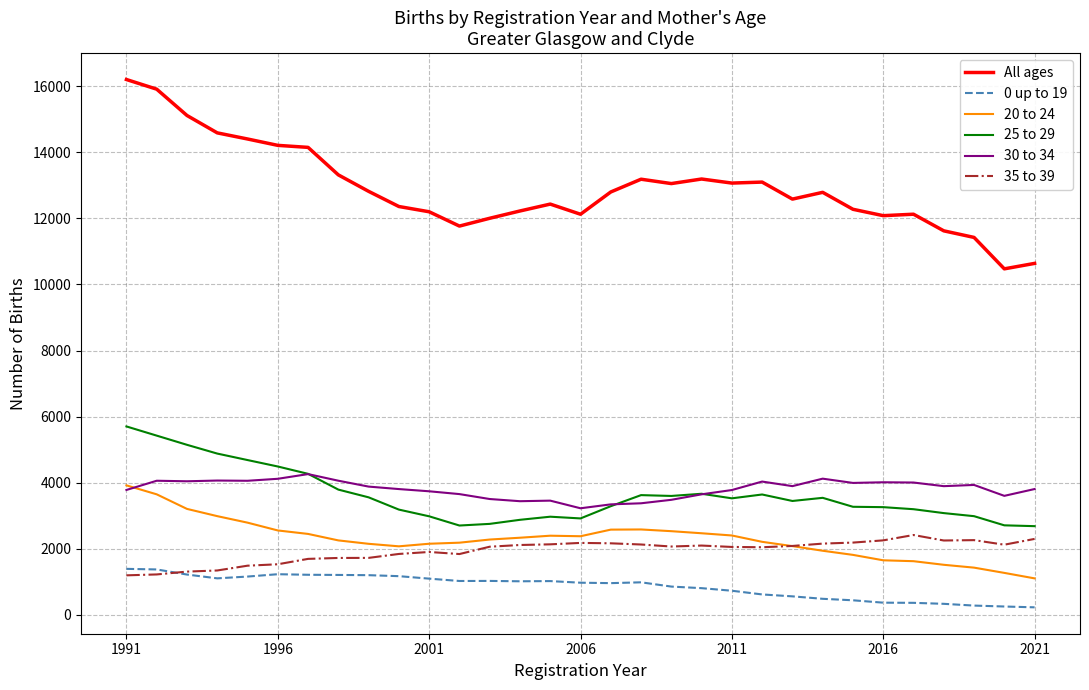

Which series has the largest range (max minus min)?

All ages